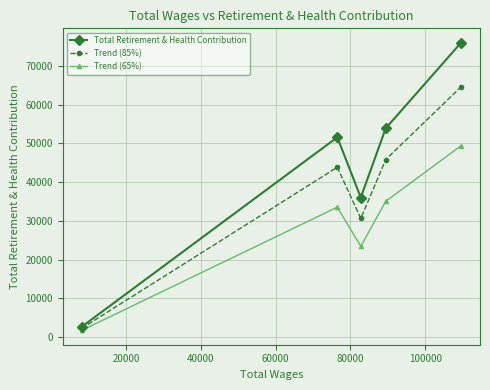

How many distinct data groups are displayed?

3